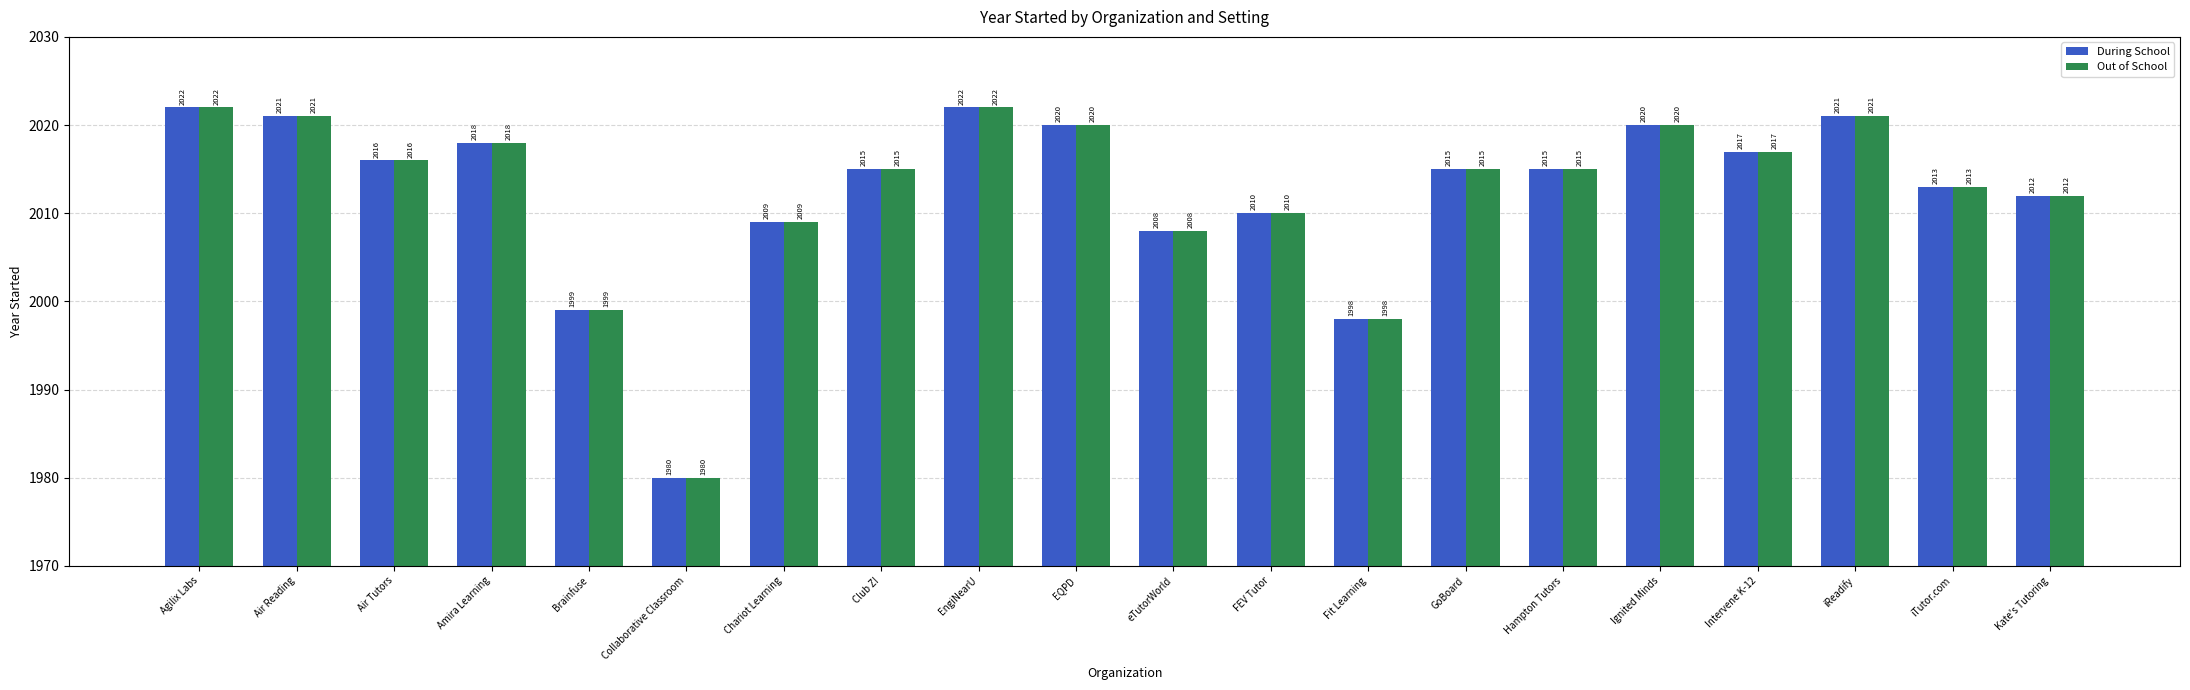

At which label does During School first exceed 2015?

Agilix Labs